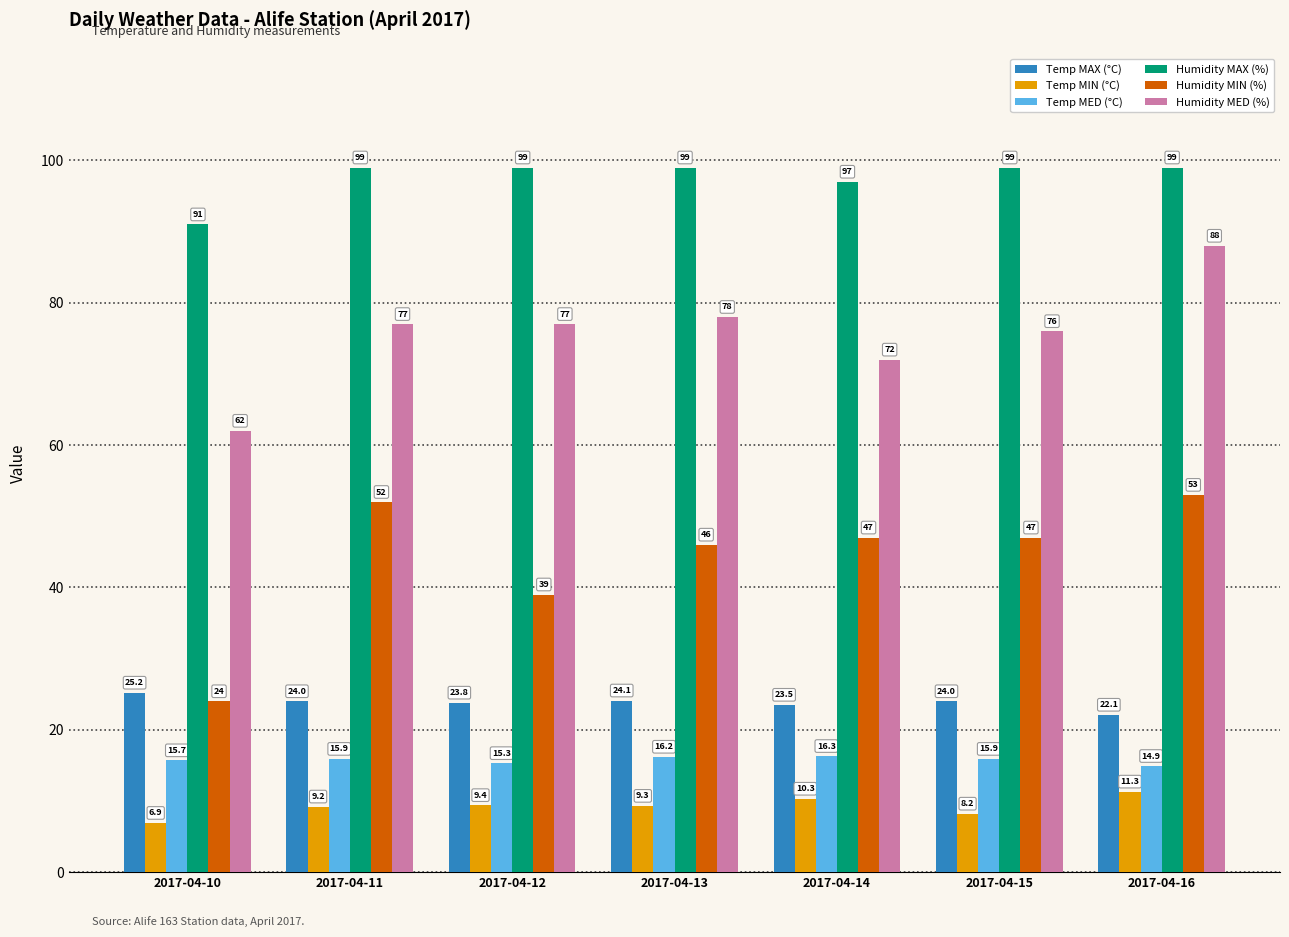

Is it true that Temp MAX (°C) equals 14.3 at 2017-04-16?

False